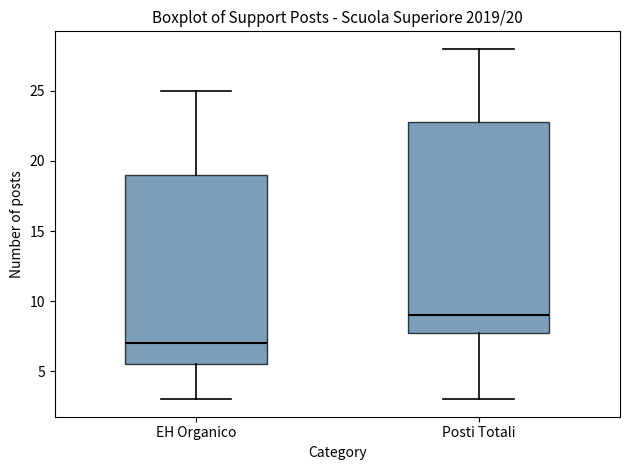

Comparing the boxes themselves (not the whiskers), which one is the tallest?

Posti Totali